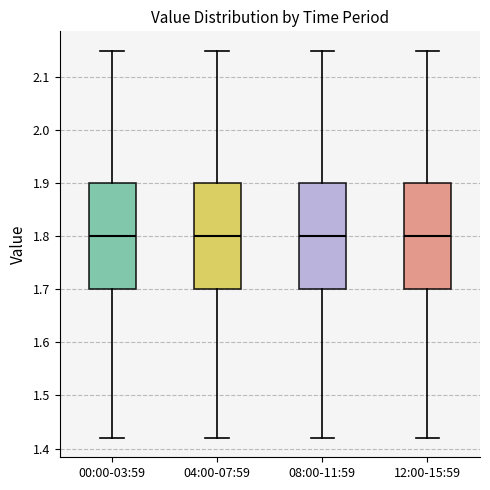

Reading left to right, read every box against the y-axis: the position of its median line, the range the box covers, and the ends of its whiskers. The values are not printed on the chart, so give them approximately, as read against the axis.

00:00-03:59: median 1.80, box 1.70 to 1.90, whiskers 1.42 to 2.15
04:00-07:59: median 1.80, box 1.70 to 1.90, whiskers 1.42 to 2.15
08:00-11:59: median 1.80, box 1.70 to 1.90, whiskers 1.42 to 2.15
12:00-15:59: median 1.80, box 1.70 to 1.90, whiskers 1.42 to 2.15